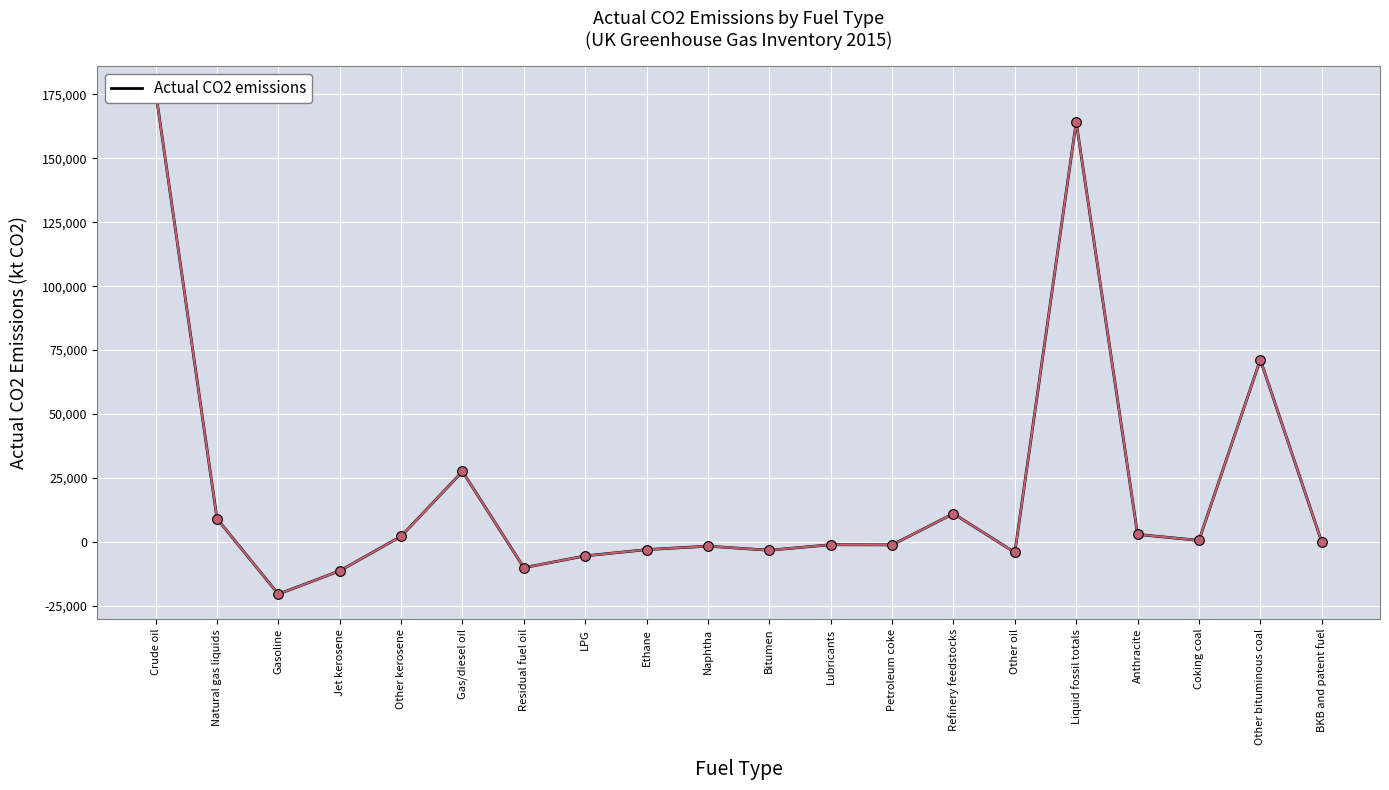

Which label corresponds to the smallest value in the chart?

Gasoline